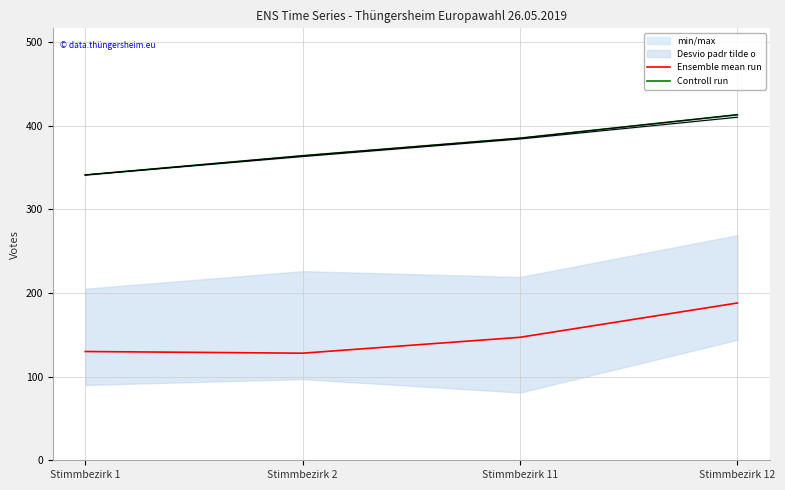

Reading left to right, list all the values displayed in this chart.

Ensemble mean run: Stimmbezirk 1=130	Stimmbezirk 2=128	Stimmbezirk 11=147	Stimmbezirk 12=188
Controll run: Stimmbezirk 1=341	Stimmbezirk 2=364	Stimmbezirk 11=385	Stimmbezirk 12=413